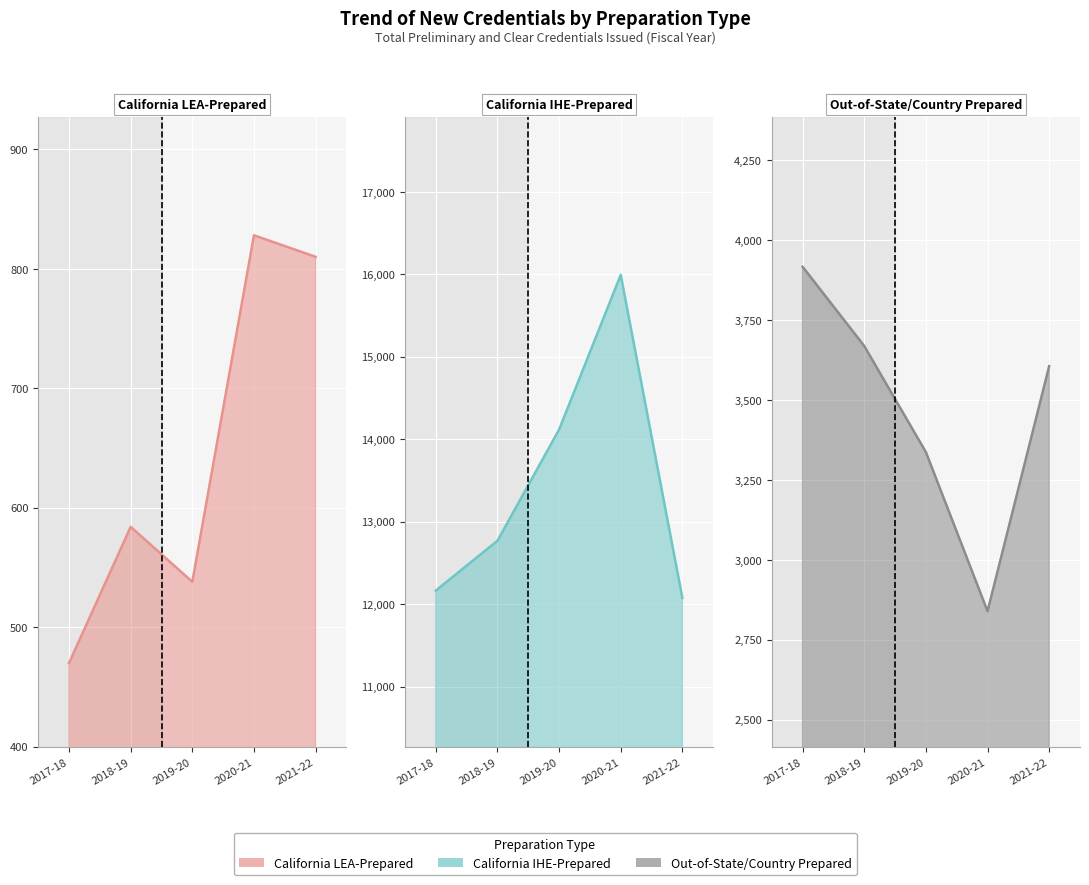

True or false: Out-of-State/Country Prepared and California IHE-Prepared intersect in this chart.

False